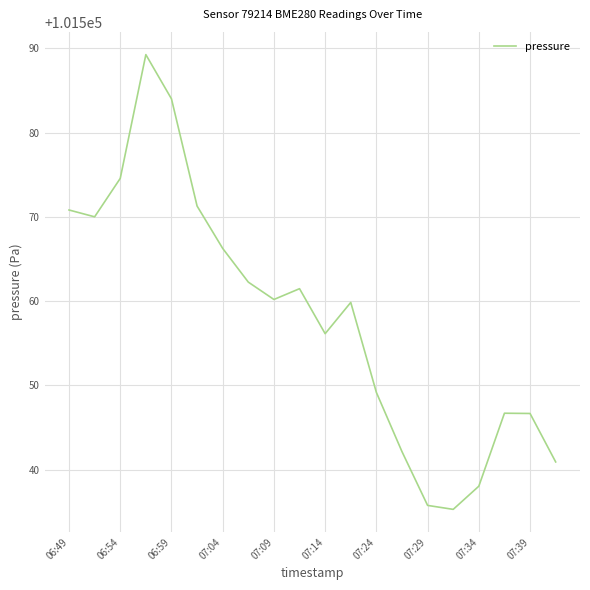

What is the minimum value shown in the chart?

101535.3